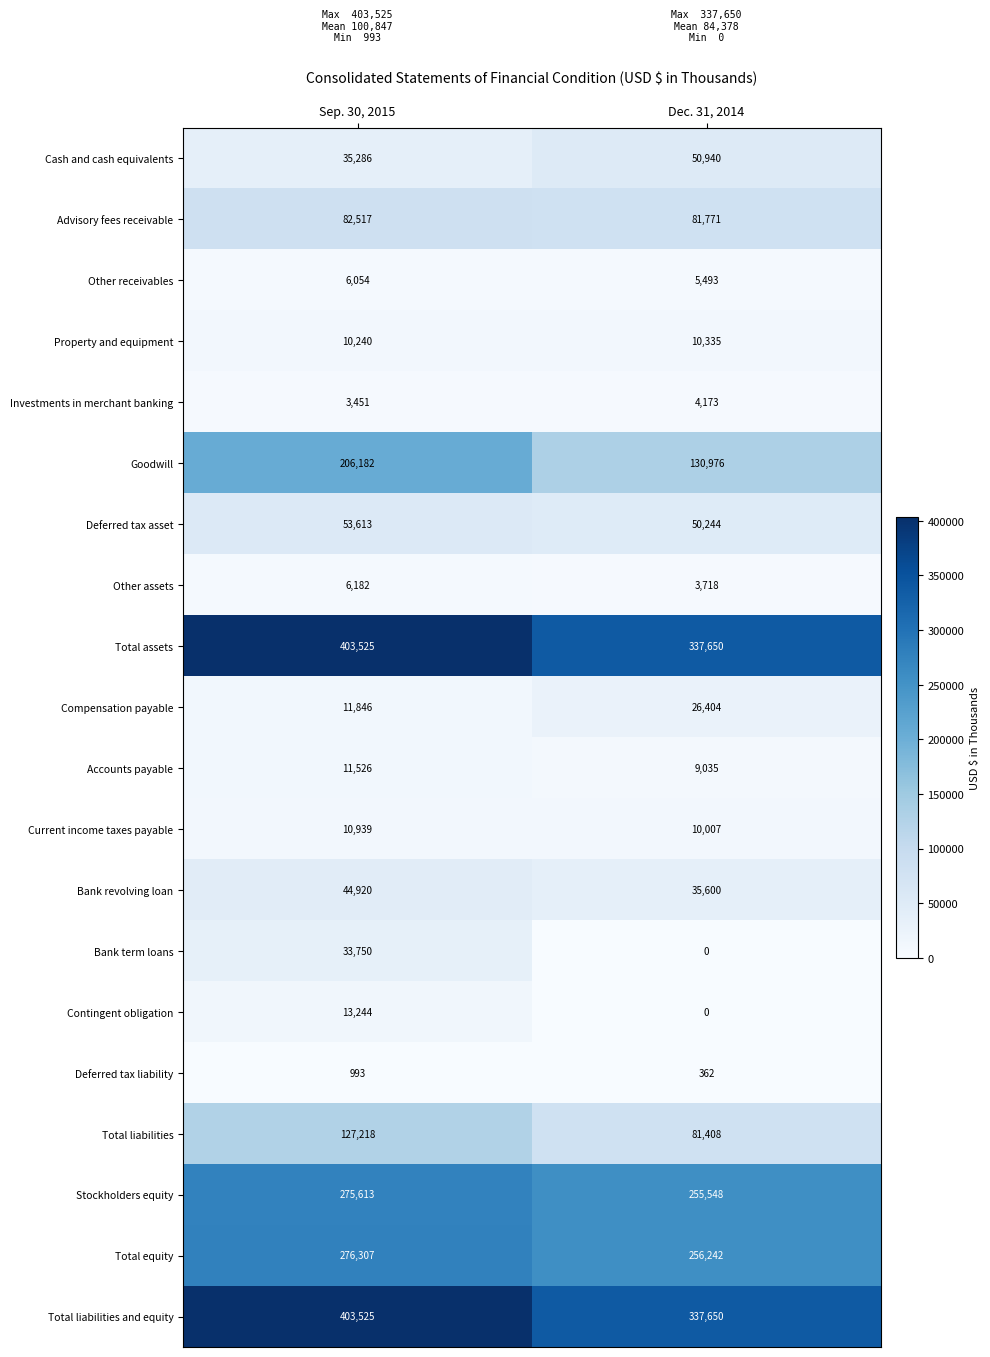

Which series has the widest spread of values?

Goodwill